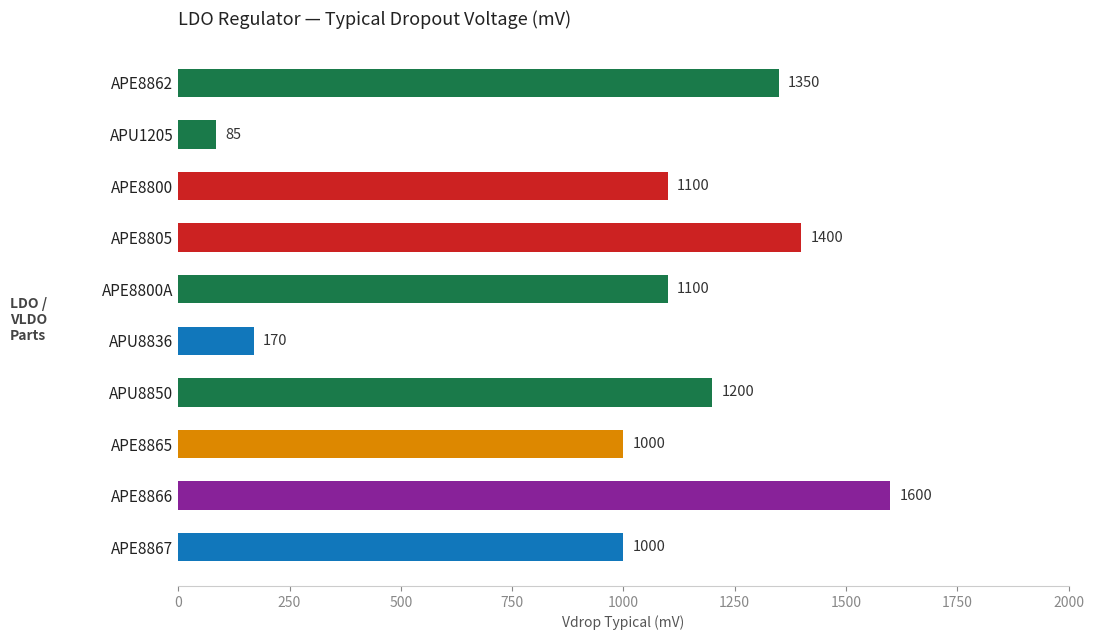

What is the maximum value shown in the chart?

1600